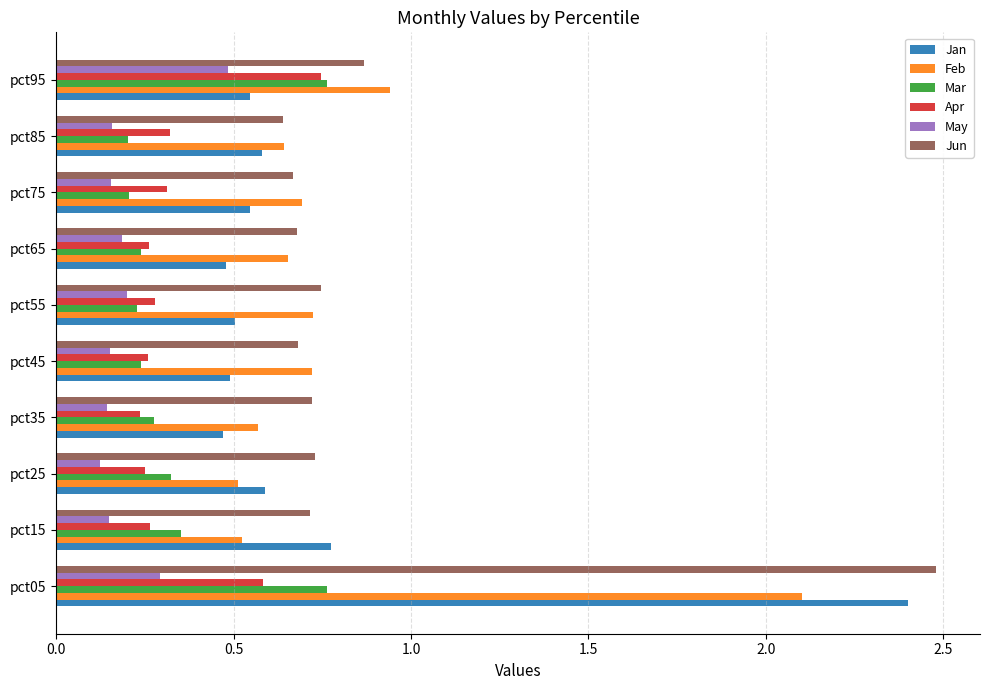

What is the total value across all series at pct05?

8.6